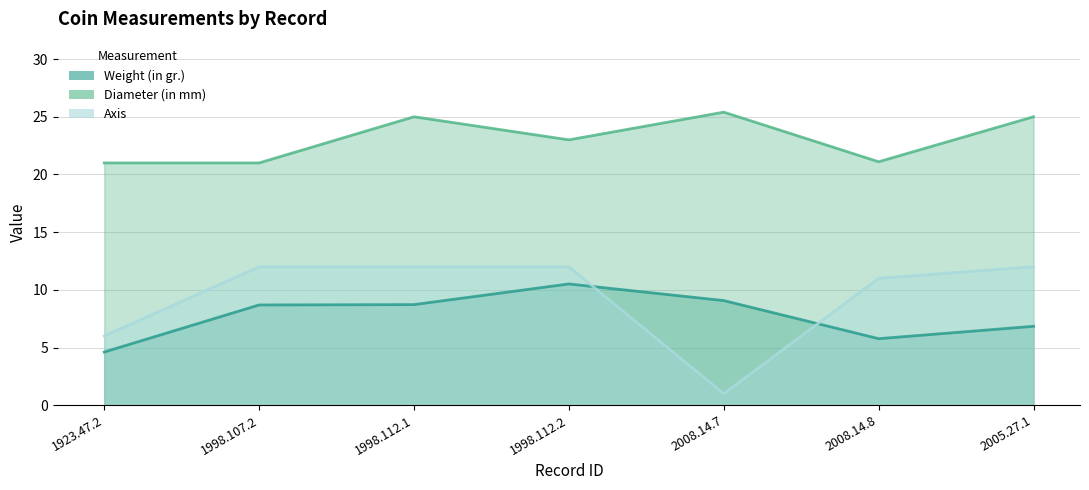

How many data points in Weight (in gr.) are above 8?

4